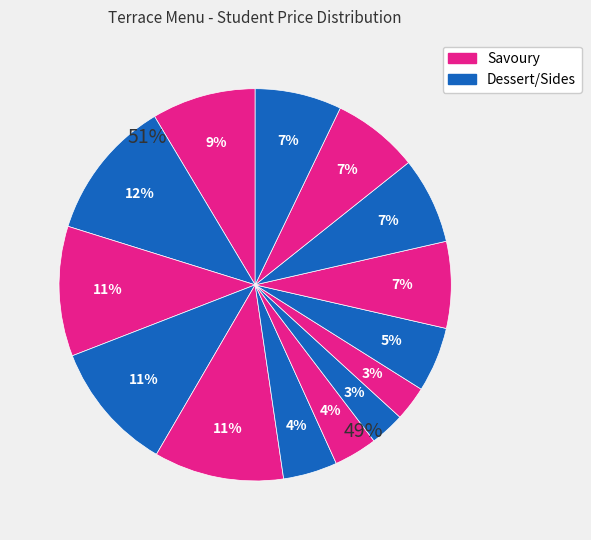

To the nearest percent, what portion does Carrots represent?

3%